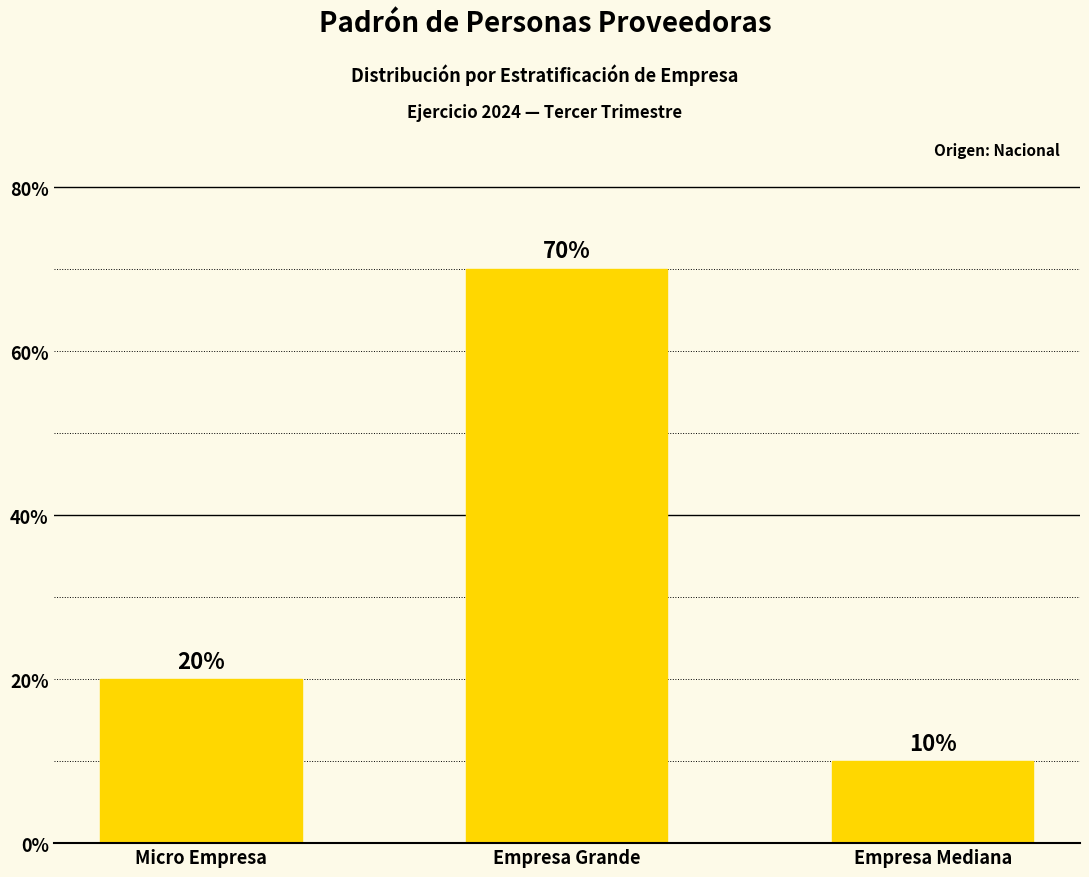

Rank the categories by value from highest to lowest.

Empresa Grande, Micro Empresa, Empresa Mediana